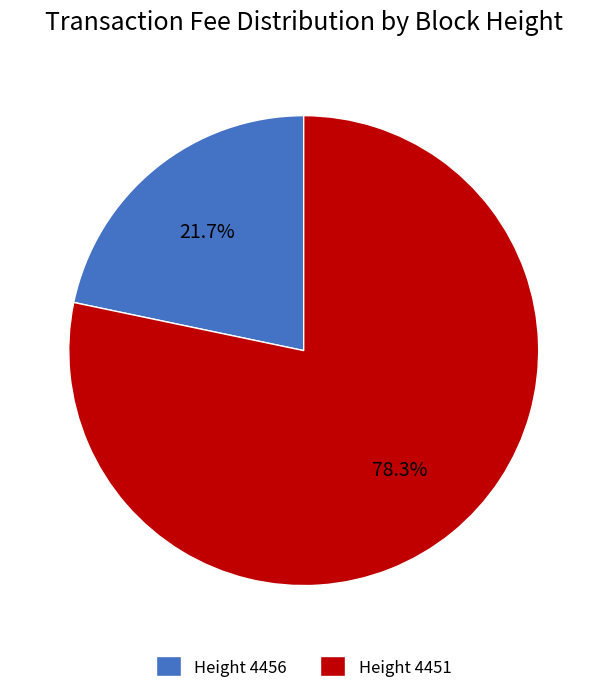

The Height 4451 slice represents 86% of the pie. True or false?

False